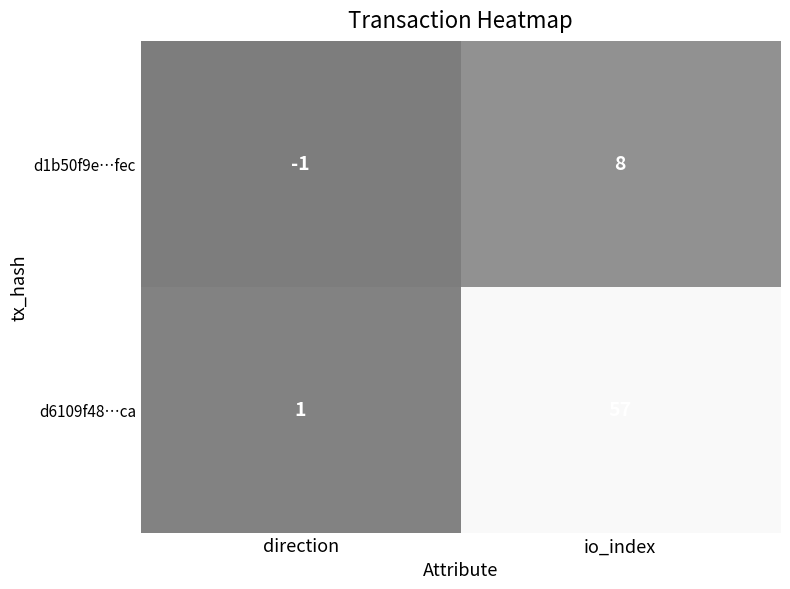

How many distinct data groups are displayed?

2